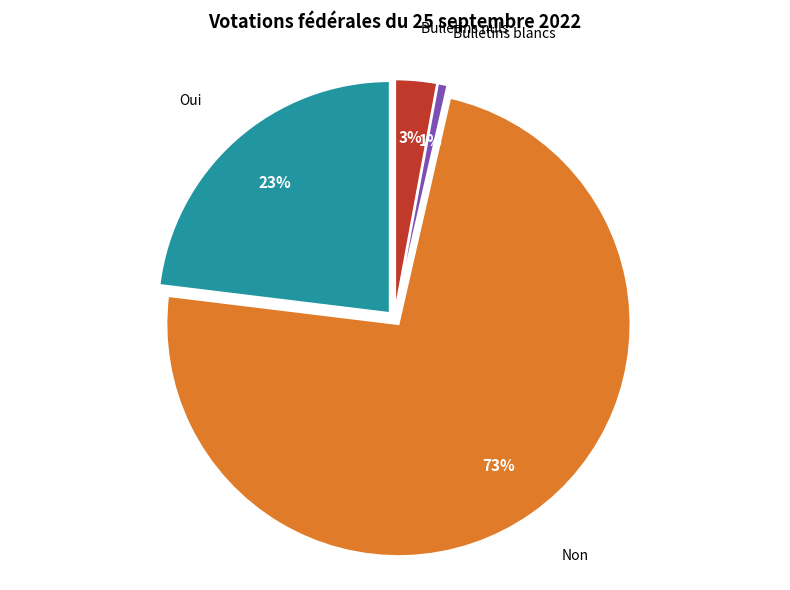

To the nearest percent, what is the average slice percentage?

25%